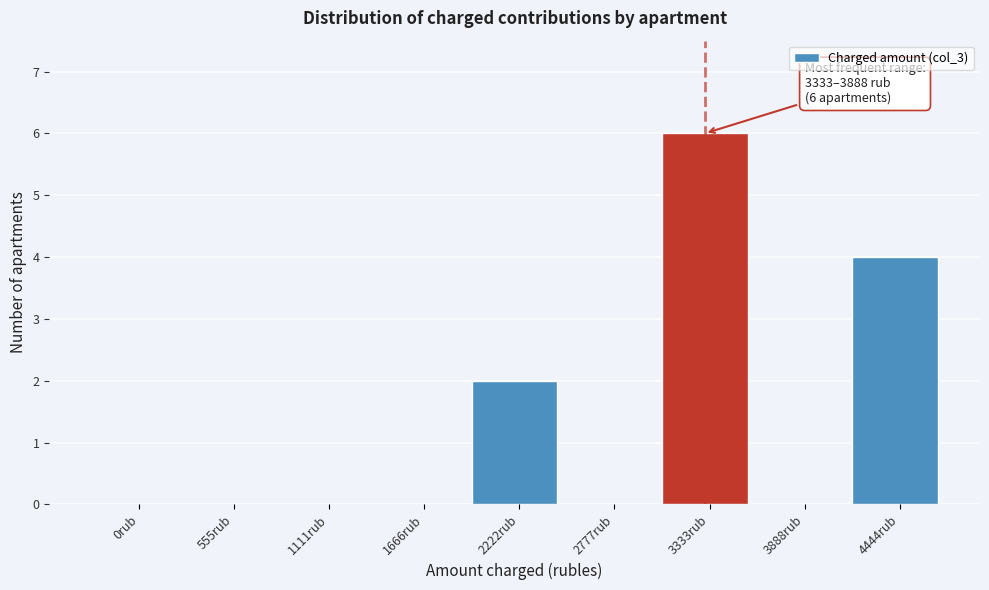

Reading left to right, transcribe all the data shown in this chart.

0rub=0	555rub=0	1111rub=0	1666rub=0	2222rub=2	2777rub=0	3333rub=6	3888rub=0	4444rub=4